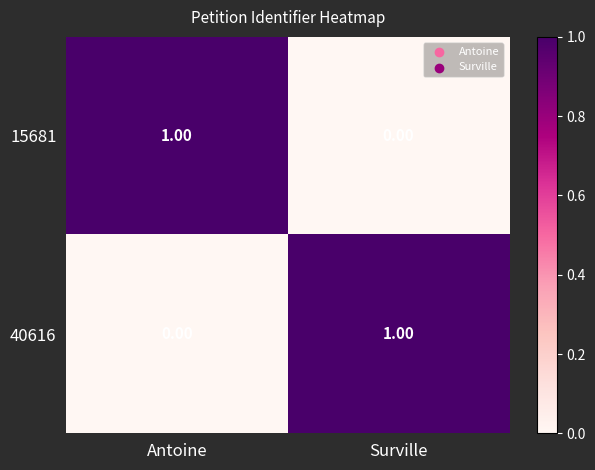

Is the value of 15681 at Antoine greater than the value of 40616 at Antoine?

Yes